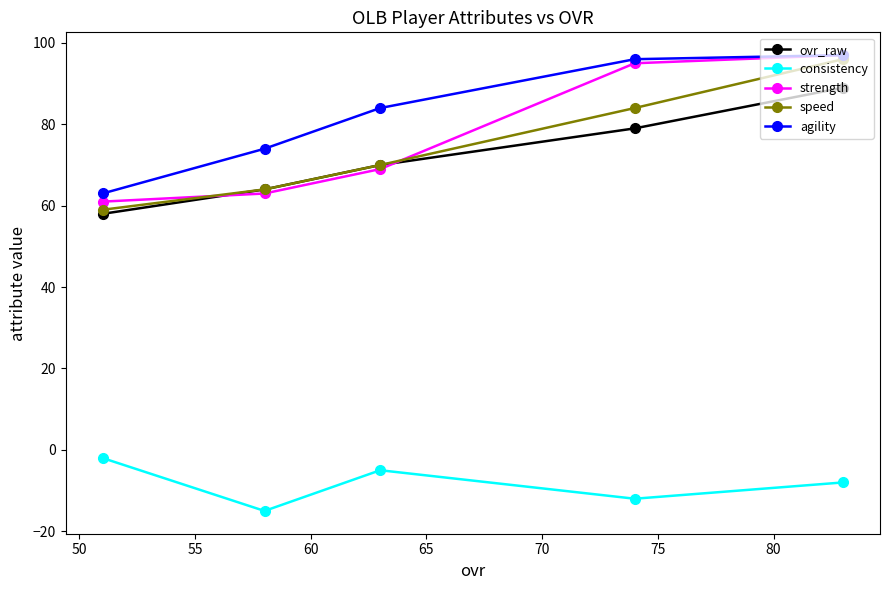

Which series ends up on top after the final intersection of strength and speed?

strength